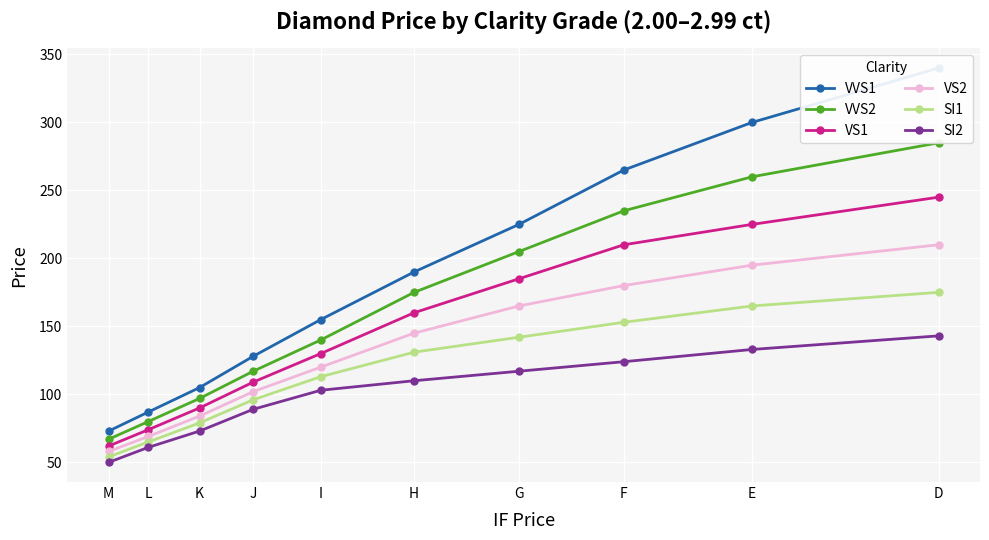

What is the minimum value for VVS1?

73